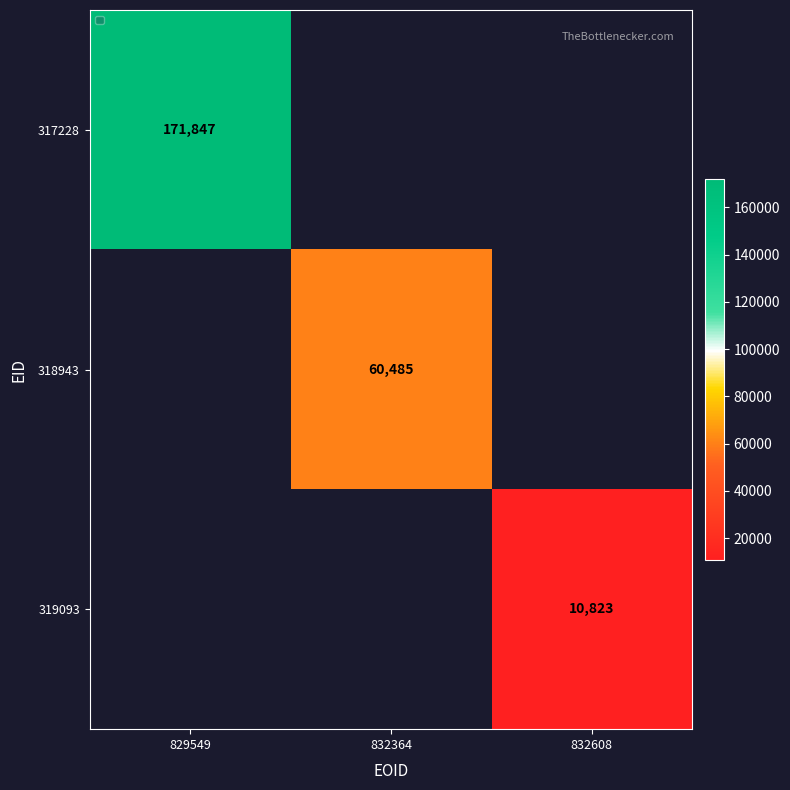

The value of 318943 at 832364 is 22694. True or false?

False